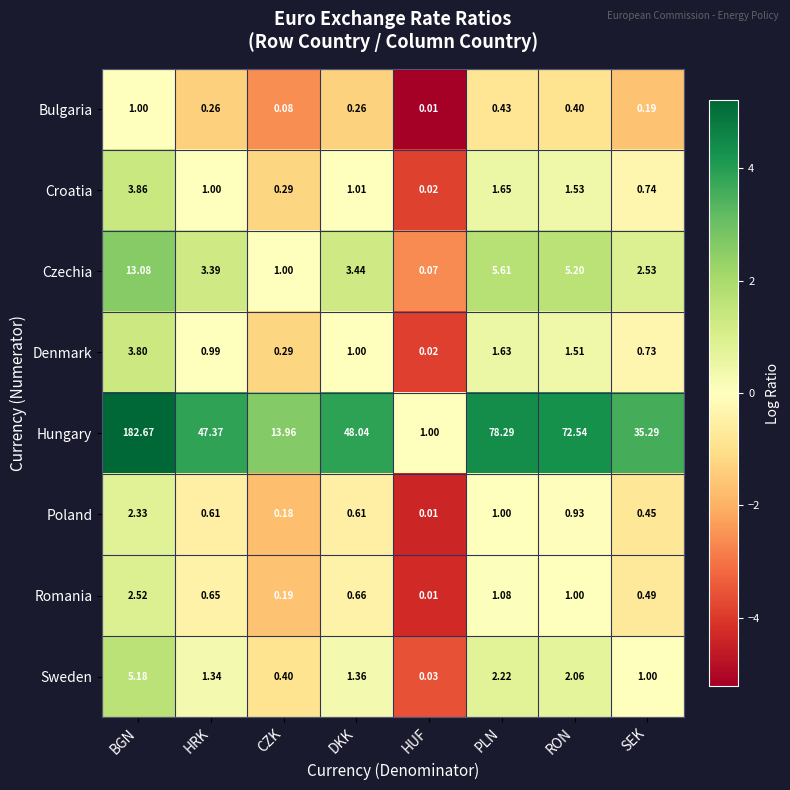

At which label is Croatia closest to 1?

HRK